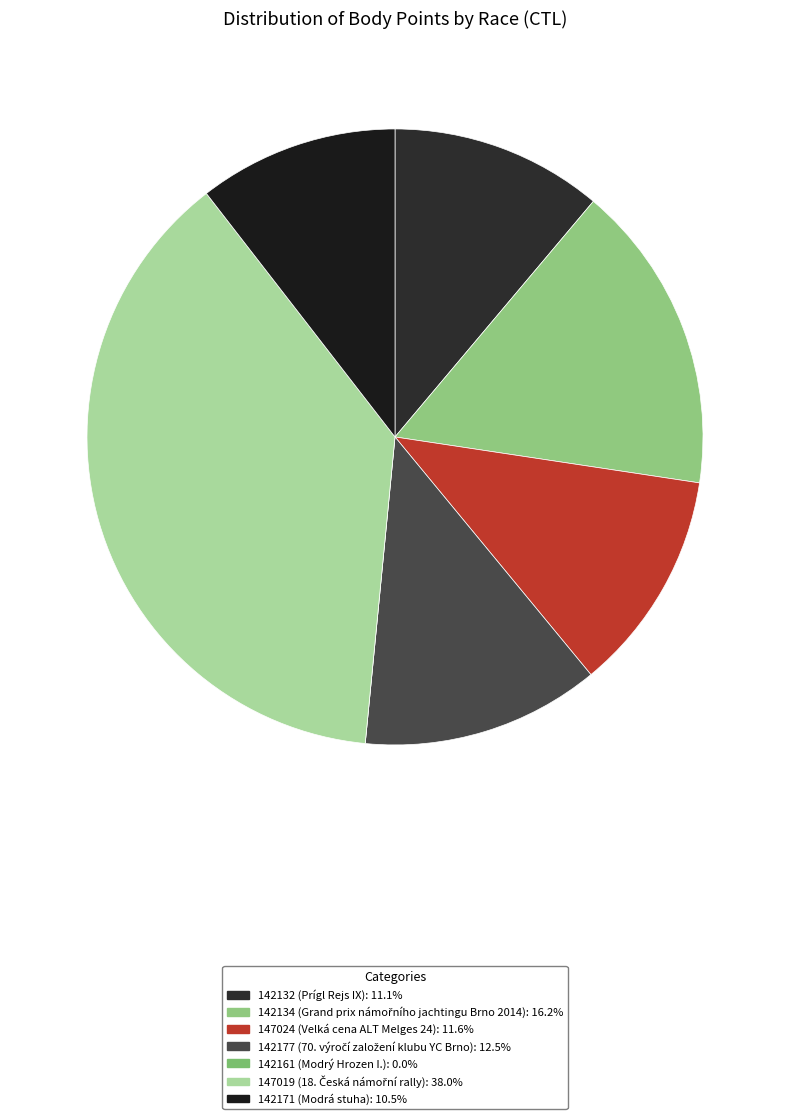

Does 142161 account for over 50% of the chart?

No